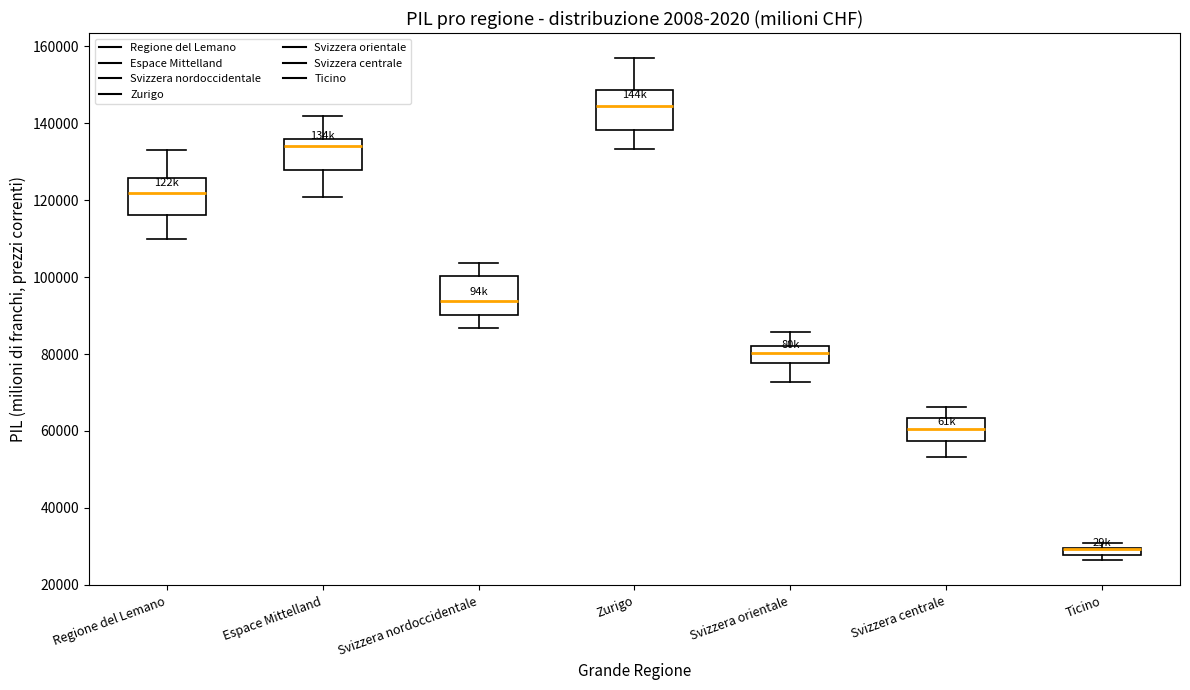

Where does the median line of the box for Svizzera nordoccidentale sit on the y-axis? The values are not printed on the chart, so give them approximately, as read against the axis.

94000